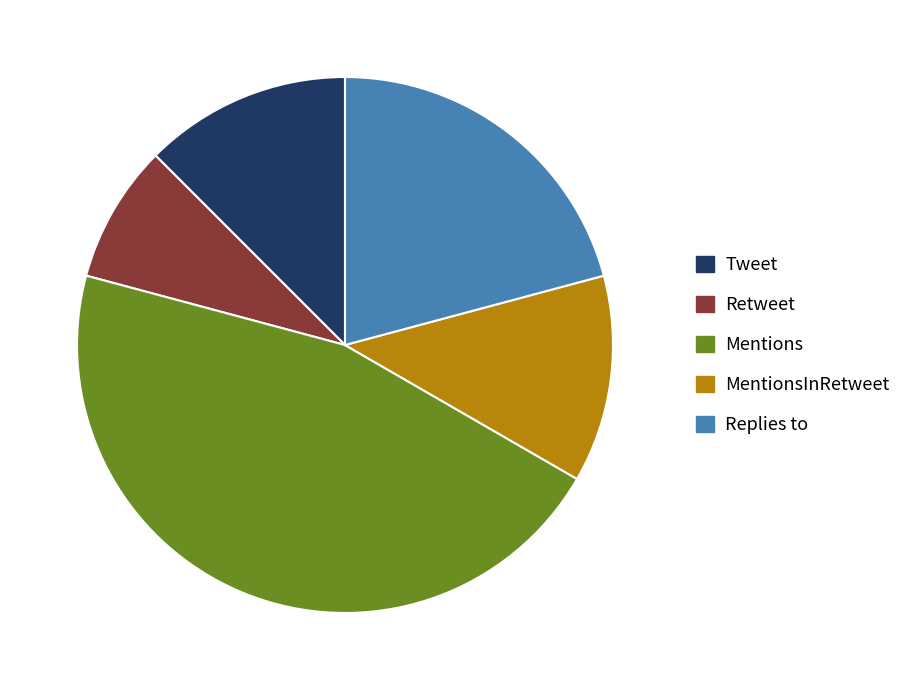

How many segments does this pie chart have?

5